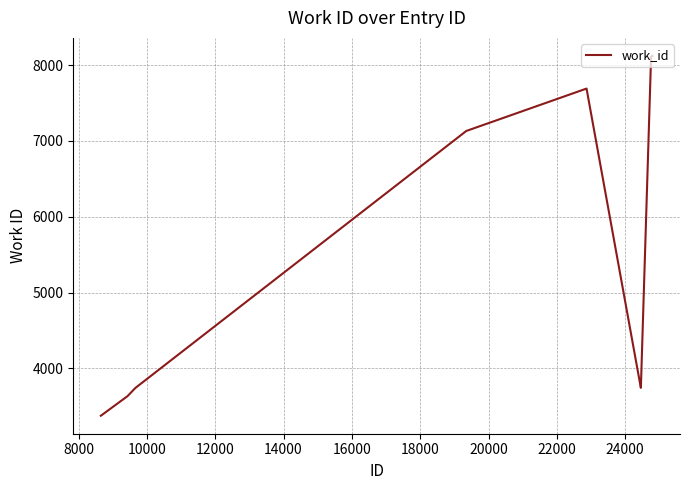

What is the maximum value shown in the chart?

8122